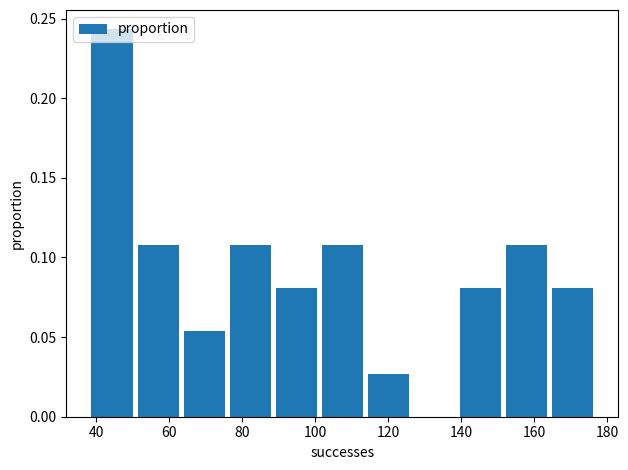

Over which range of the x-axis is the bar tallest?

38 to 50